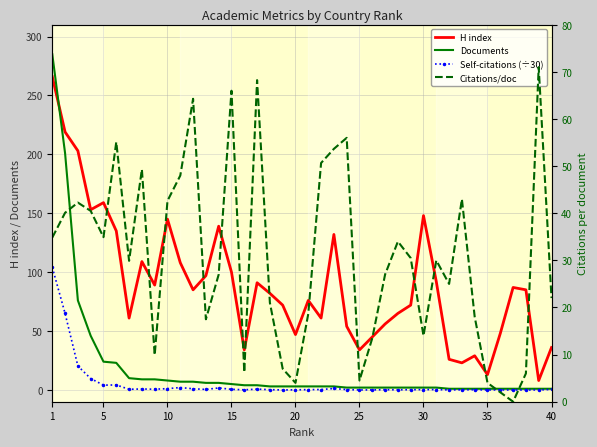

Reading left to right, list all the values displayed in this chart.

H index: 266.0	219.0	203.0	153.0	159.0	135.0	61.0	109.0	89.0	145.0	108.0	85.0	97.0	139.0	100.0	34.0	91.0	82.0	72.0	47.0	76.0	61.0	132.0	54.0	34.0	45.0	56.0	65.0	72.0	148.0	92.0	26.0	23.0	29.0	13.0	48.0	87.0	85.0	8.0	36.0
Documents: 285.0	201.0	76.0	46.0	24.0	23.0	10.0	9.0	9.0	8.0	7.0	7.0	6.0	6.0	5.0	4.0	4.0	3.0	3.0	3.0	3.0	3.0	3.0	2.0	2.0	2.0	2.0	2.0	2.0	2.0	2.0	1.0	1.0	1.0	1.0	1.0	1.0	1.0	1.0	1.0
Self-citations (÷30): 104.1	64.9	20.3	9.7	4.1	4.2	0.6	0.8	0.6	1.1	2.0	1.0	0.4	1.7	0.5	0.1	0.7	0.2	0.0	0.1	0.3	0.3	1.2	0.3	0.0	0.0	0.2	0.1	0.2	0.3	0.3	0.0	0.1	0.2	0.0	0.0	0.0	0.0	0.0	0.4
Citations/doc: 34.8	40.1	42.3	40.5	34.9	55.1	29.9	49.3	9.9	42.6	48.0	64.3	17.5	27.0	66.0	6.2	68.2	21.0	7.0	4.0	18.7	50.7	53.7	56.0	4.5	13.5	27.0	34.0	30.5	14.0	30.0	25.0	43.0	18.0	4.0	2.0	0.0	6.0	71.0	22.0